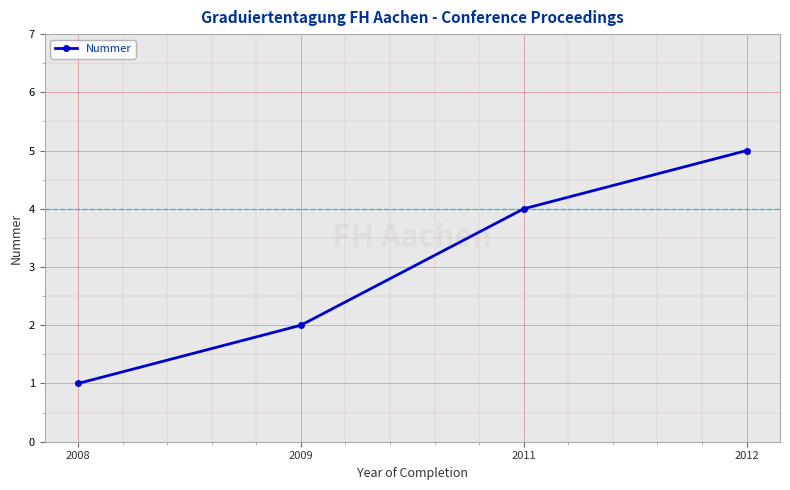

What is the change in value from 2009 to 2012?

+3